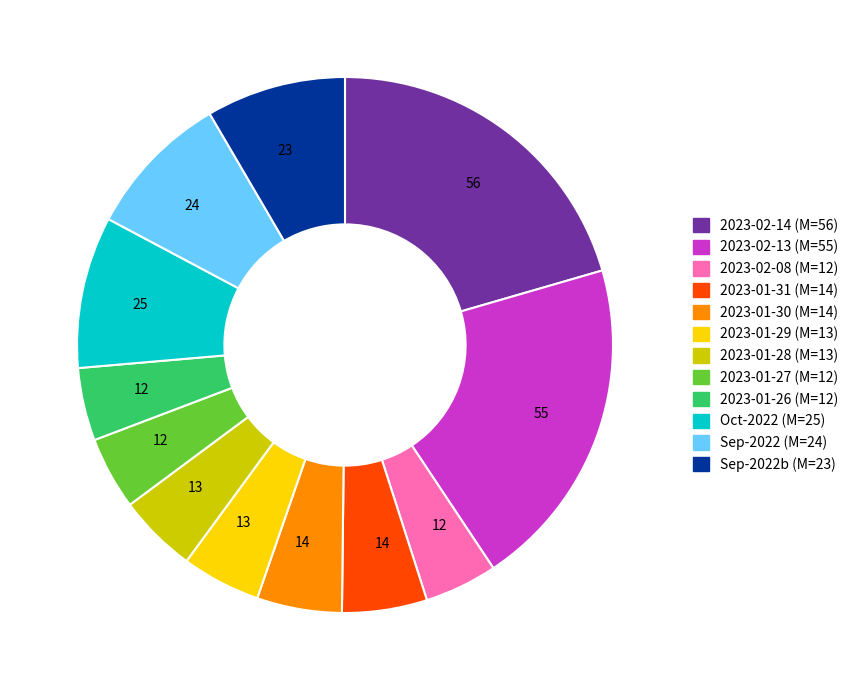

Is there any slice that represents more than half of the pie?

No